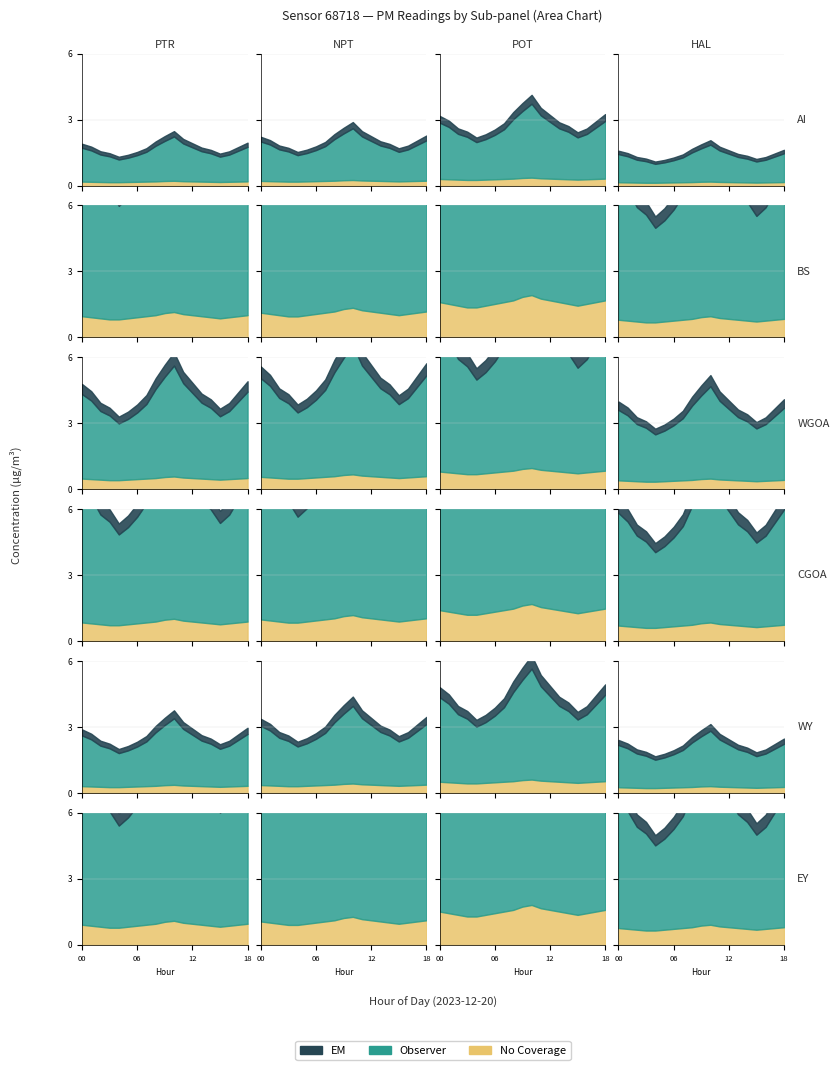

What is the value of the P2 point at the 3rd from the left?

1.8